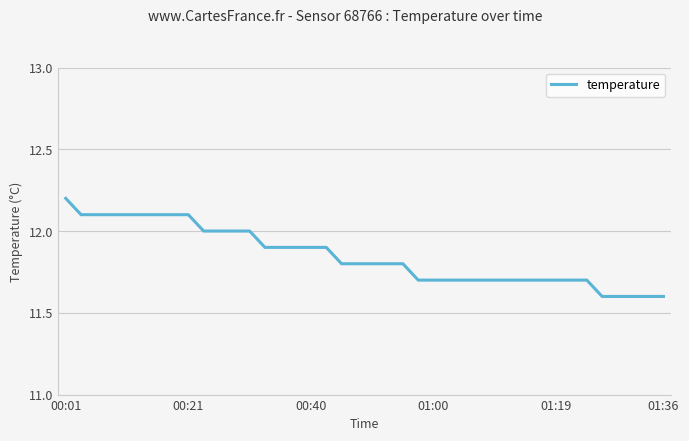

What is the difference between the maximum and minimum values?

0.6